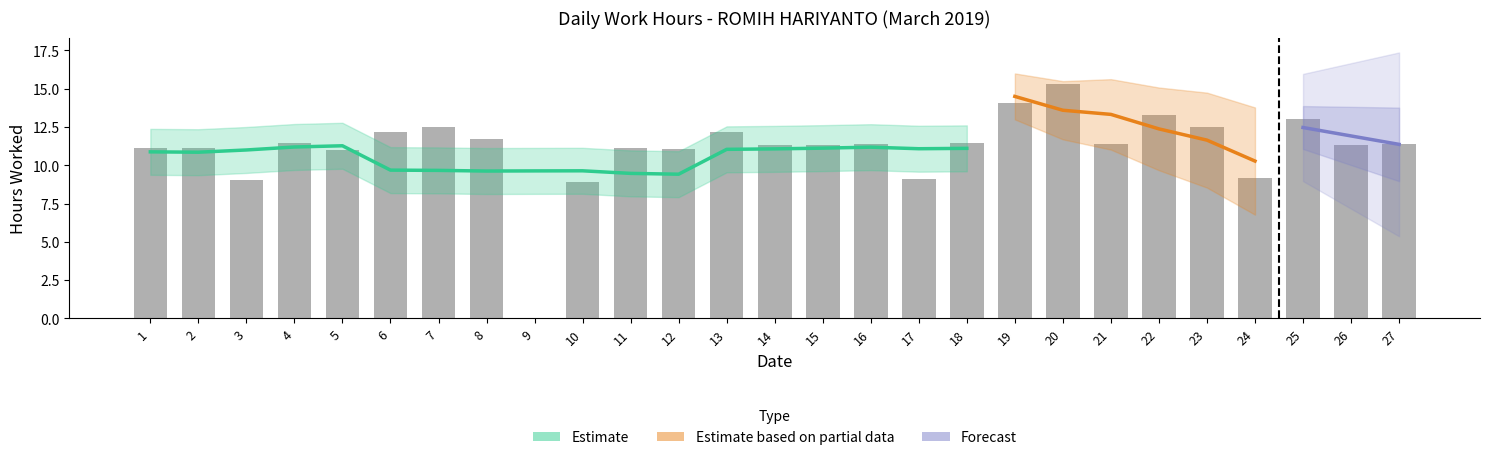

At which label does the data first exceed 11?

1